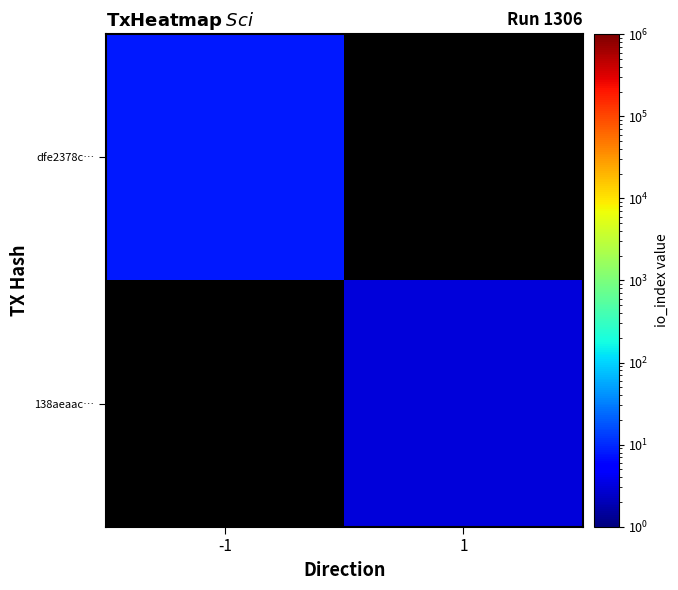

How many values in dfe2378c… are above zero?

1